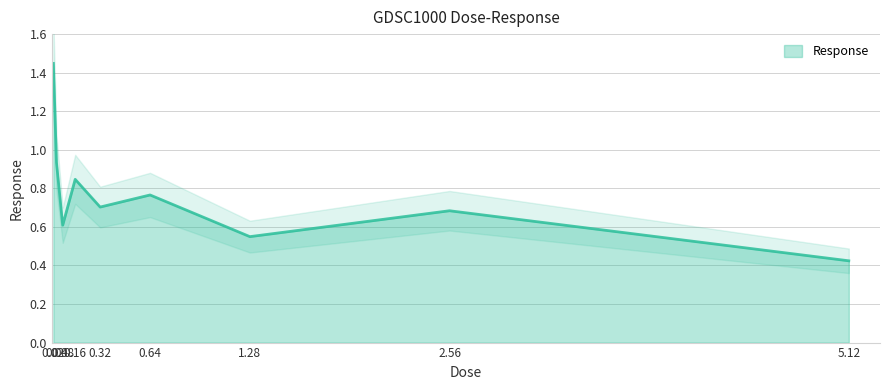

What is the sum of all values?

7.0